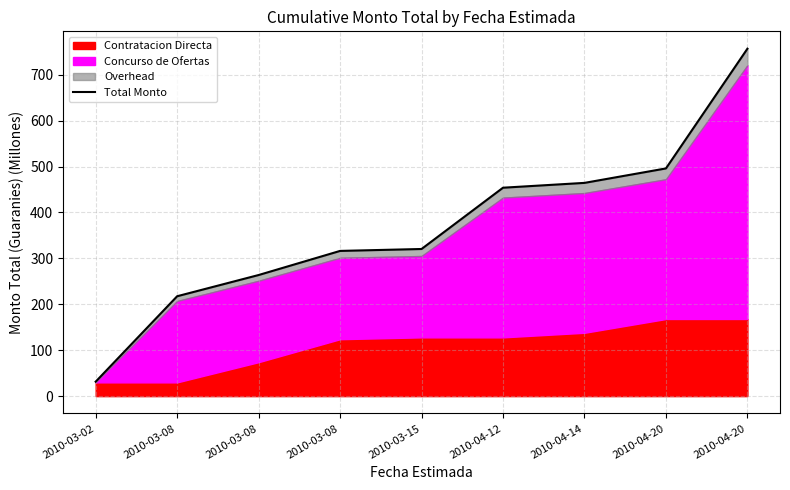

What is the average value?

368.9